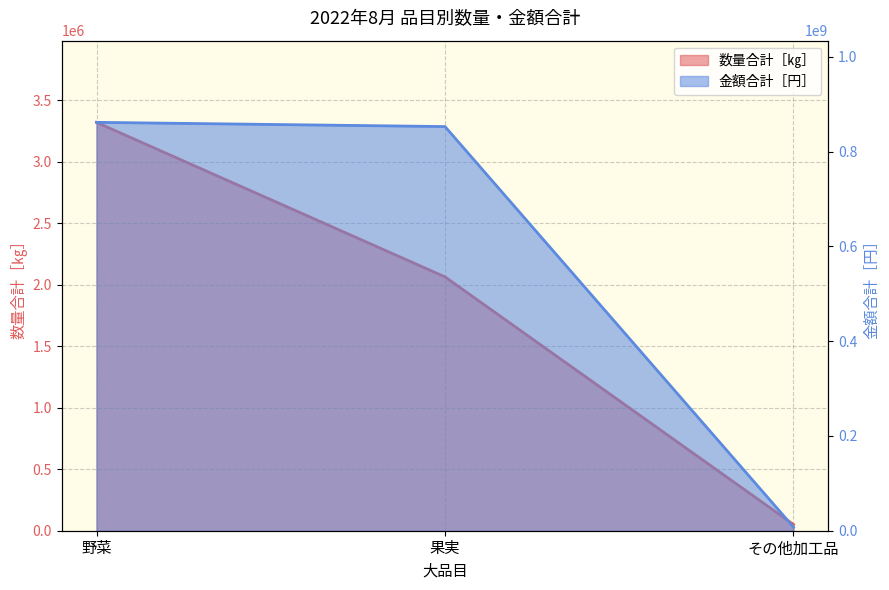

At which label is 金額合計［円］ closest to 434600464?

果実